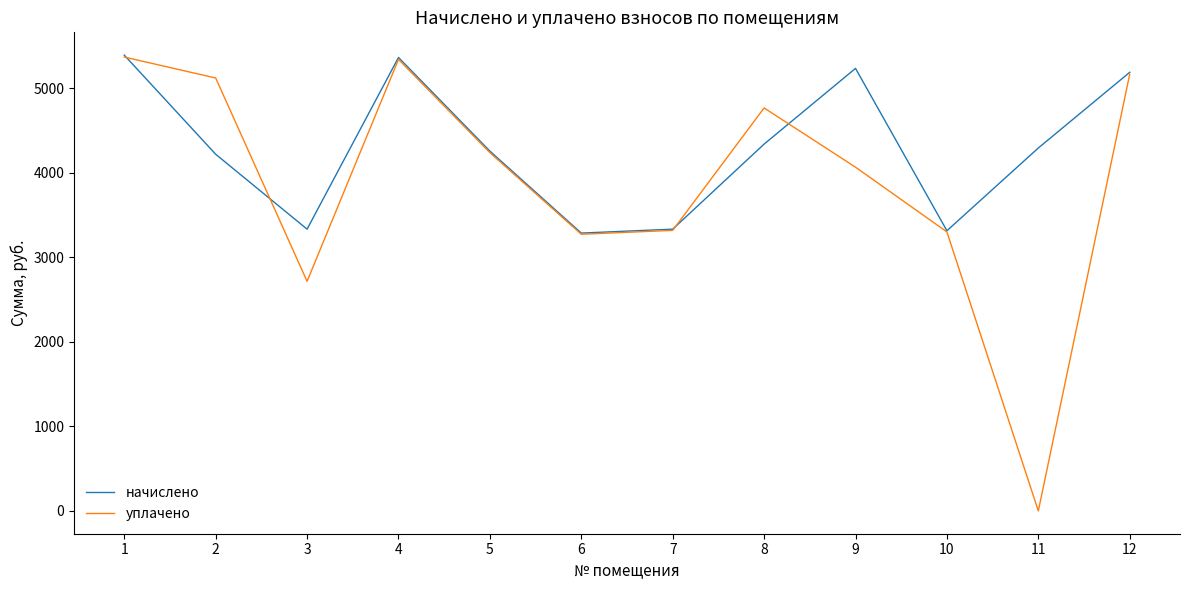

True or false: уплачено has a value of 6937.1 at 8.

False